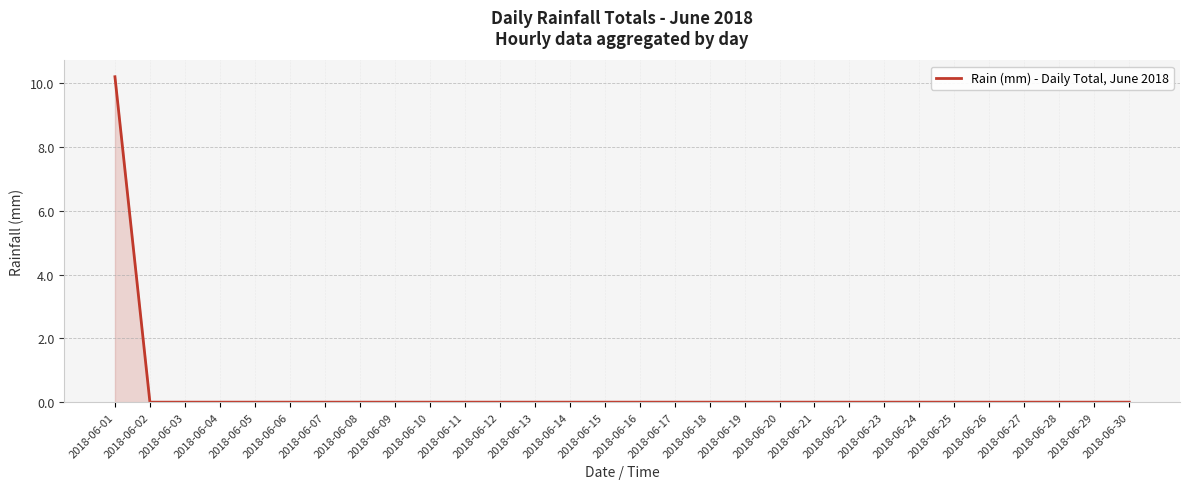

Count the number of data series in this chart.

1